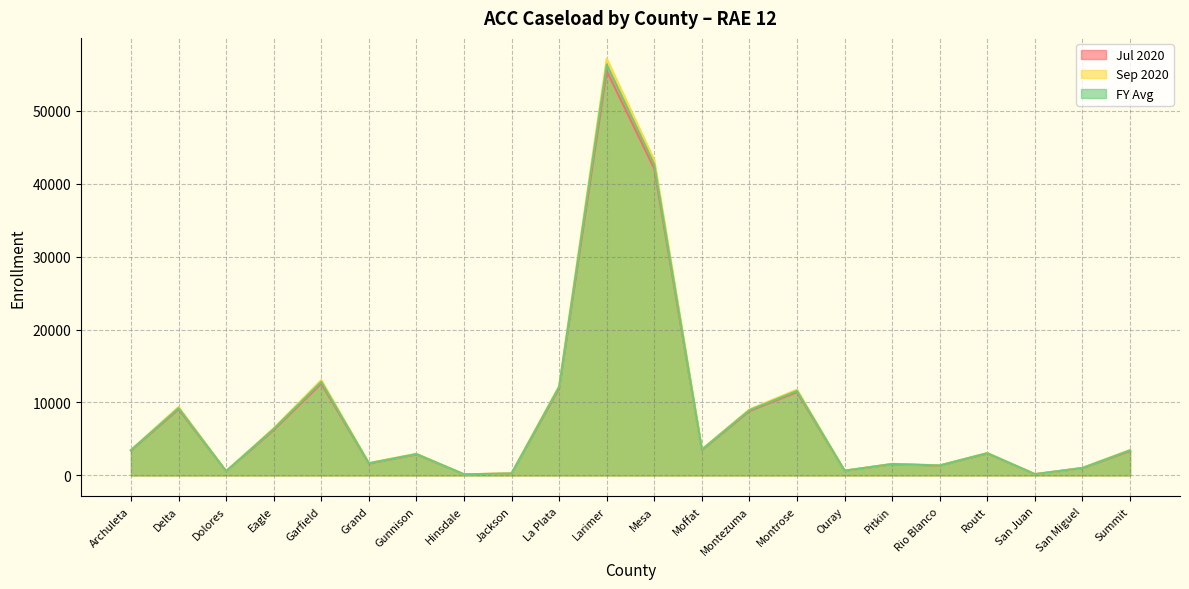

How many lines are shown in the chart?

3